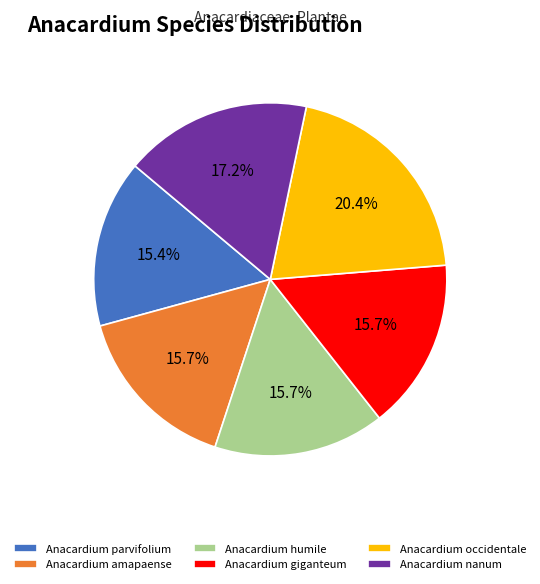

Approximately how many times larger is the value at Anacardium humile compared to Anacardium occidentale?

0.8